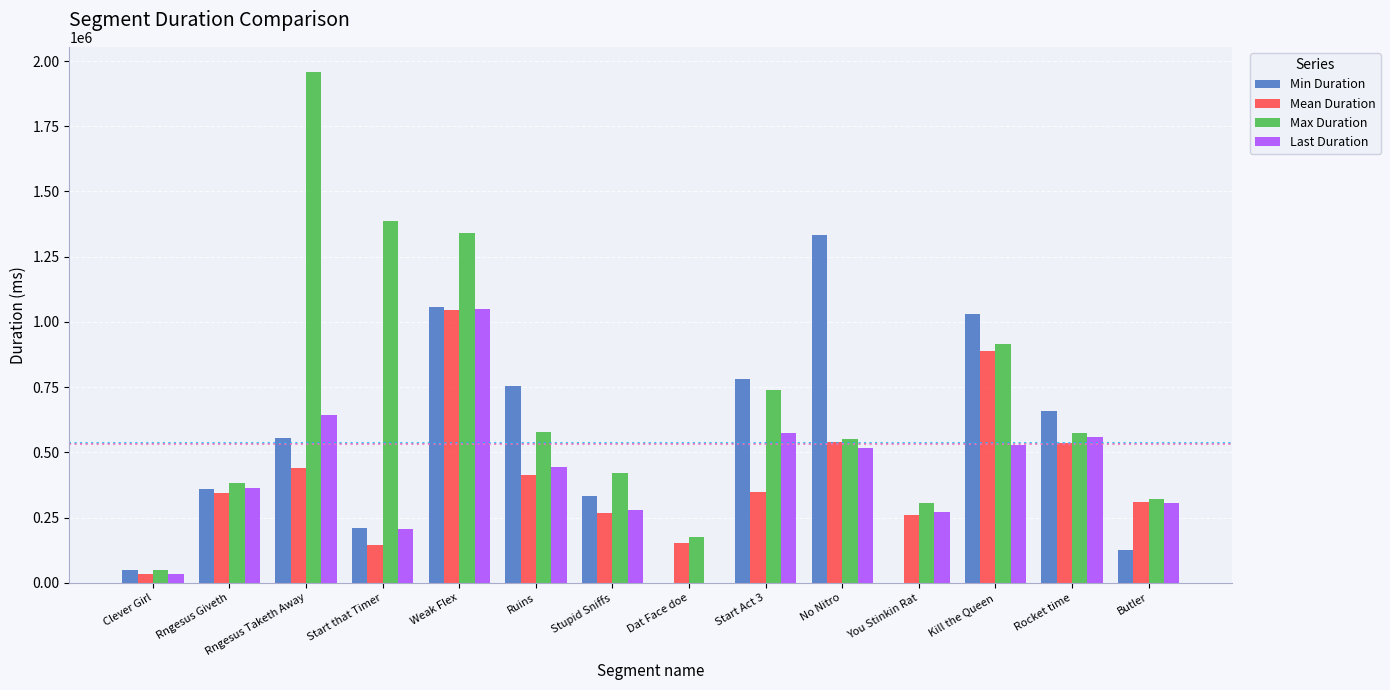

The Min Duration series shows 1348002 at Kill the Queen. True or false?

False